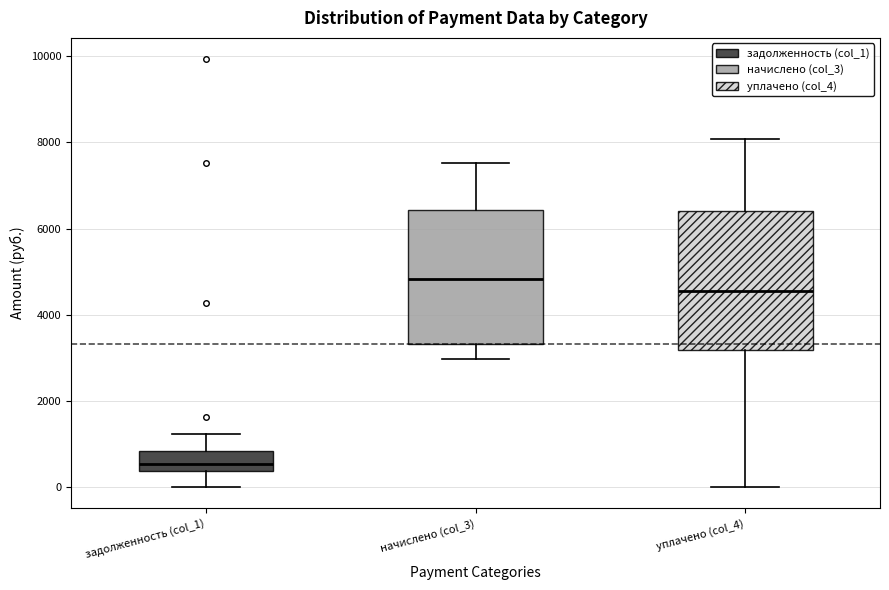

Which box's median line is the lowest?

задолженность (col_1)